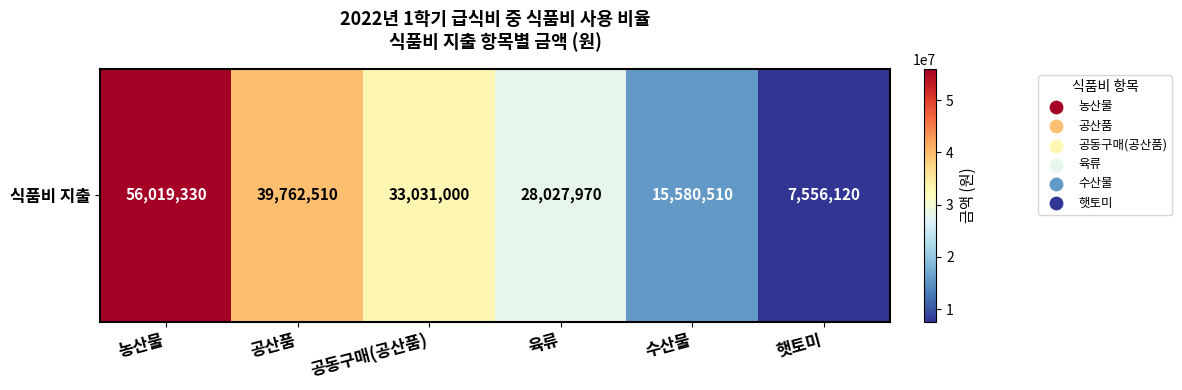

What is the ratio of the value at 공산품 to the value at 햇토미?

5.3